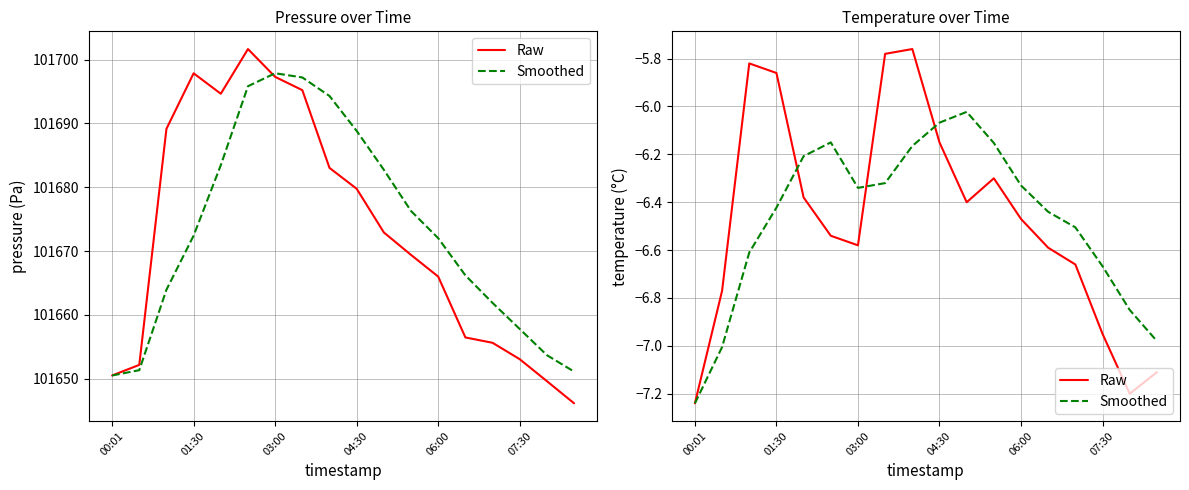

The value of Smoothed at 07:30 is -2.5. True or false?

False